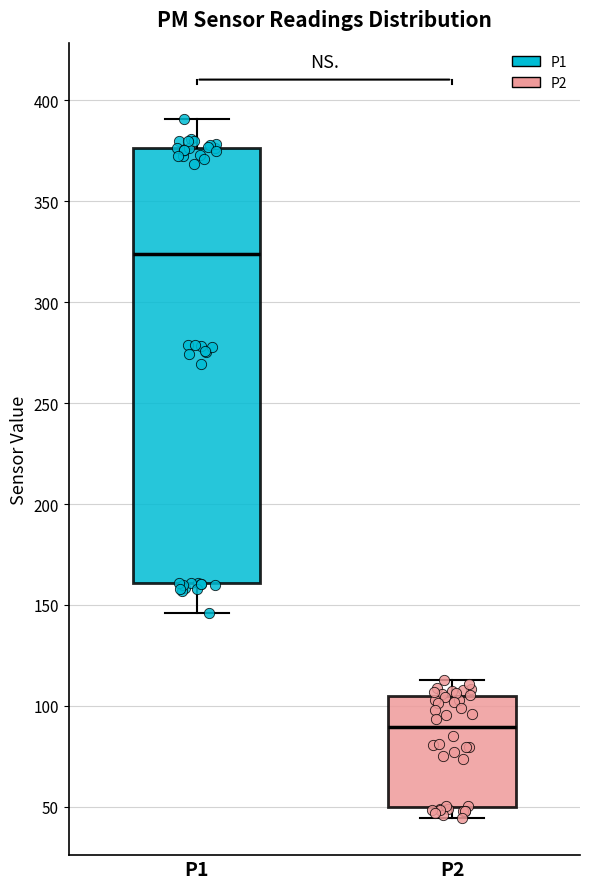

Reading left to right, read every box against the y-axis: the position of its median line, the range the box covers, and the ends of its whiskers. The values are not printed on the chart, so give them approximately, as read against the axis.

P1: median 325, box 160 to 375, whiskers 145 to 390
P2: median 90, box 50 to 105, whiskers 45 to 115